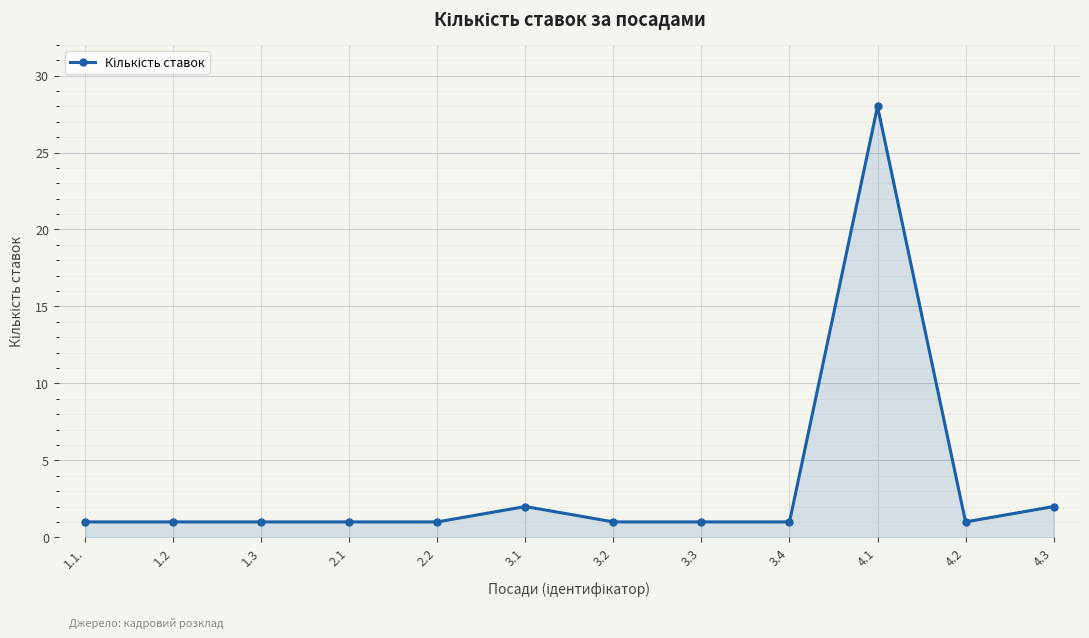

True or false: there are more than 1 points higher than both neighbors.

True